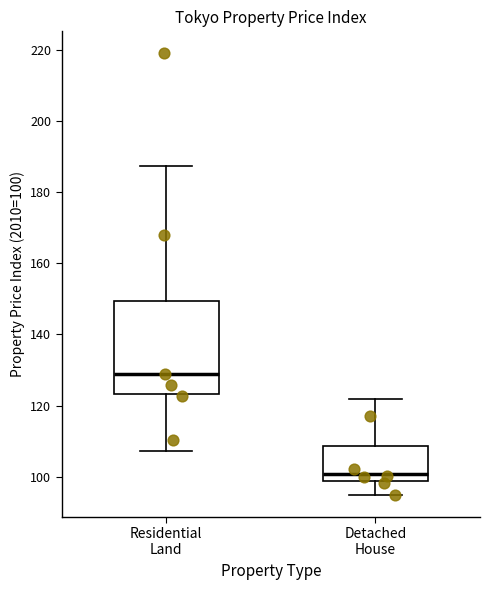

Reading left to right, read every box against the y-axis: the position of its median line, the range the box covers, and the ends of its whiskers. The values are not printed on the chart, so give them approximately, as read against the axis.

Residential Land: median 128, box 124 to 150, whiskers 108 to 188
Detached House: median 100, box 98 to 108, whiskers 94 to 122